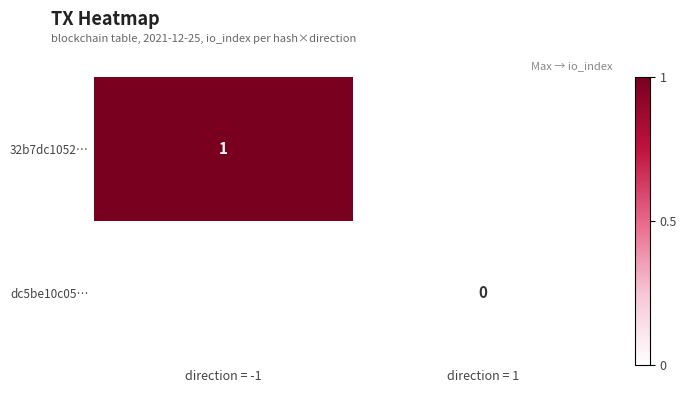

The value of 32b7dc1052… at direction = -1 is 1. True or false?

True